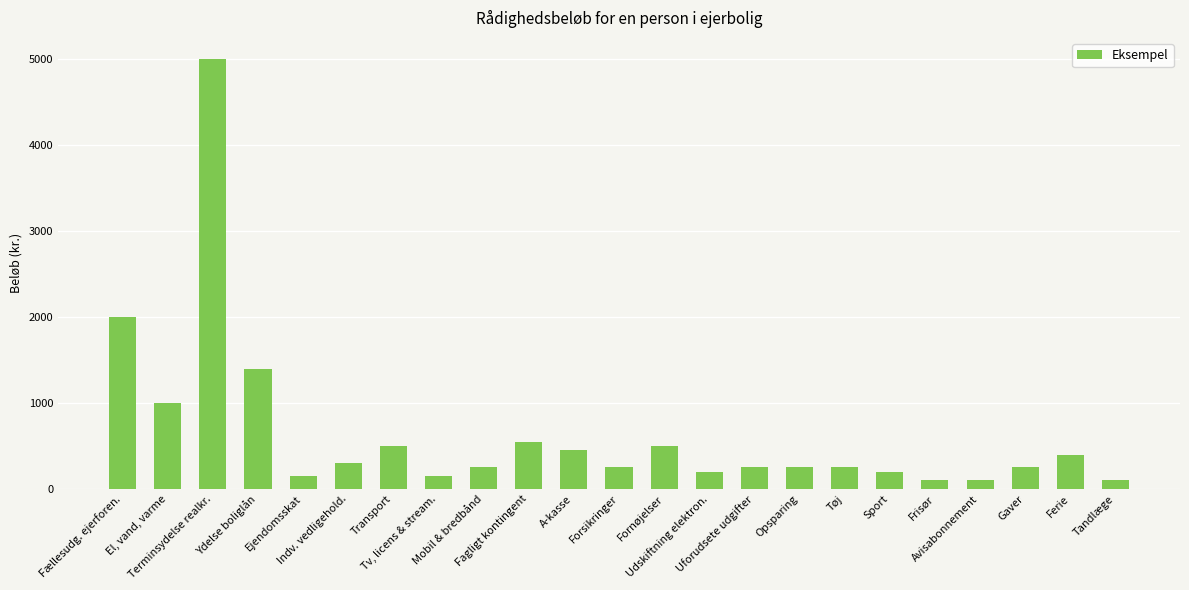

Reading left to right, transcribe all the data shown in this chart.

2000	1000	5000	1400	150	300	500	150	250	550	450	250	500	200	250	250	250	200	100	100	250	400	100